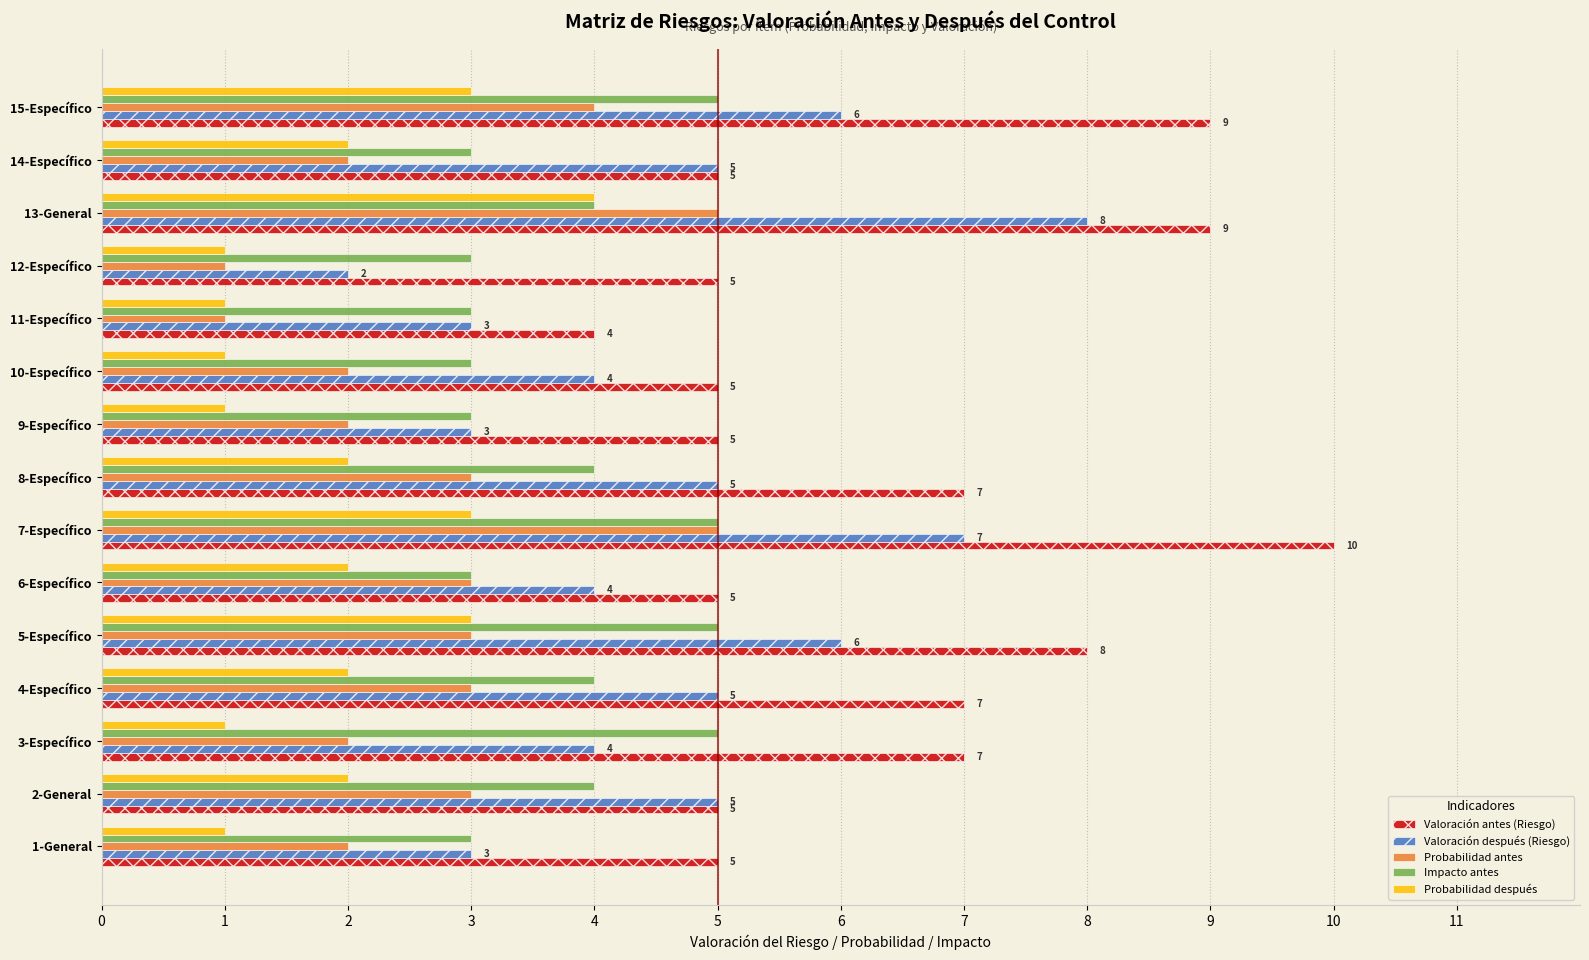

Which category has the lowest value in the Valoración después (Riesgo) series?

12-Específico